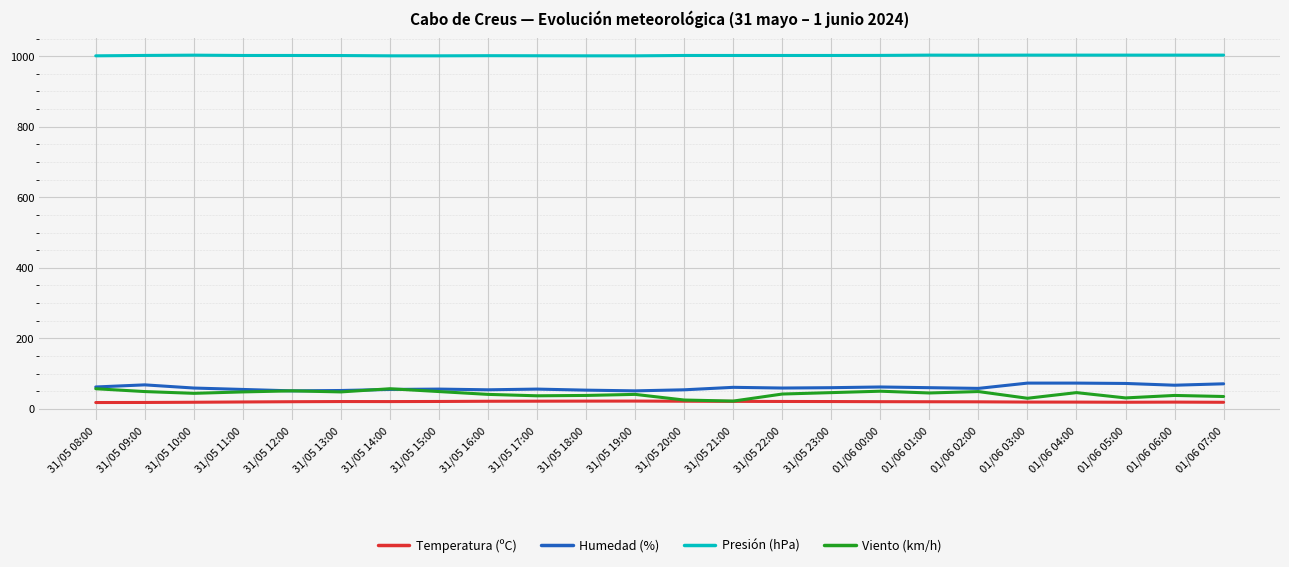

True or false: Presión (hPa) and Viento (km/h) intersect in this chart.

False